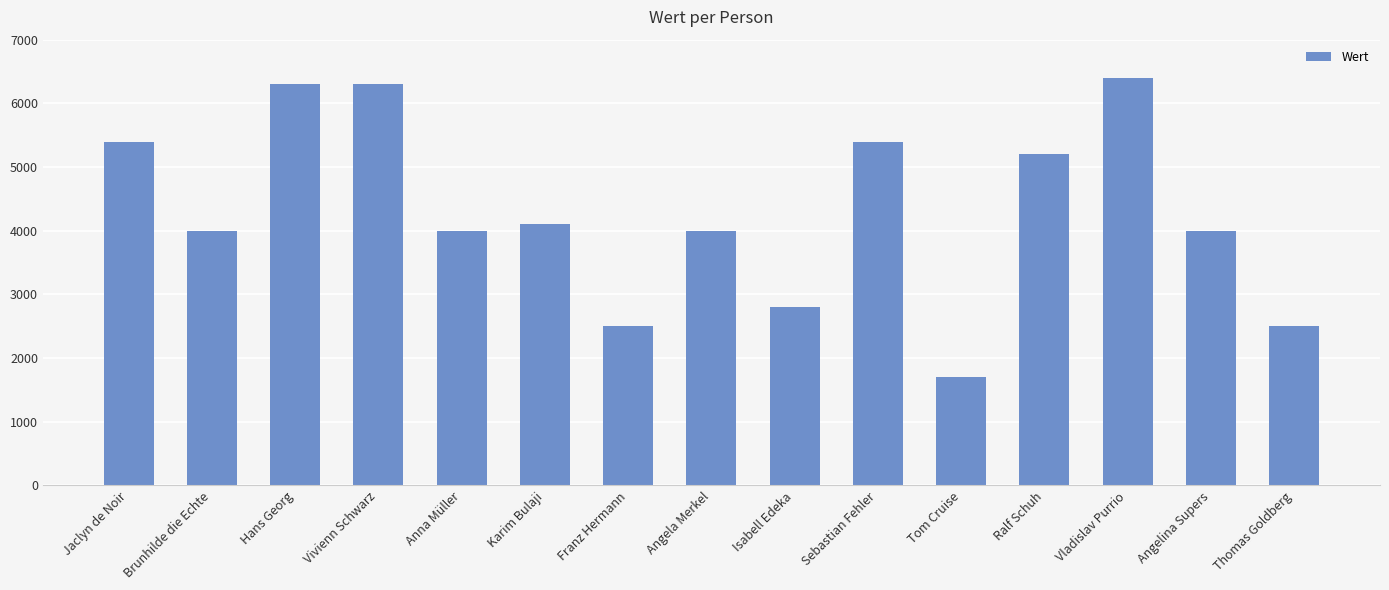

What is the change in value from Hans Georg to Angelina Supers?

-2300